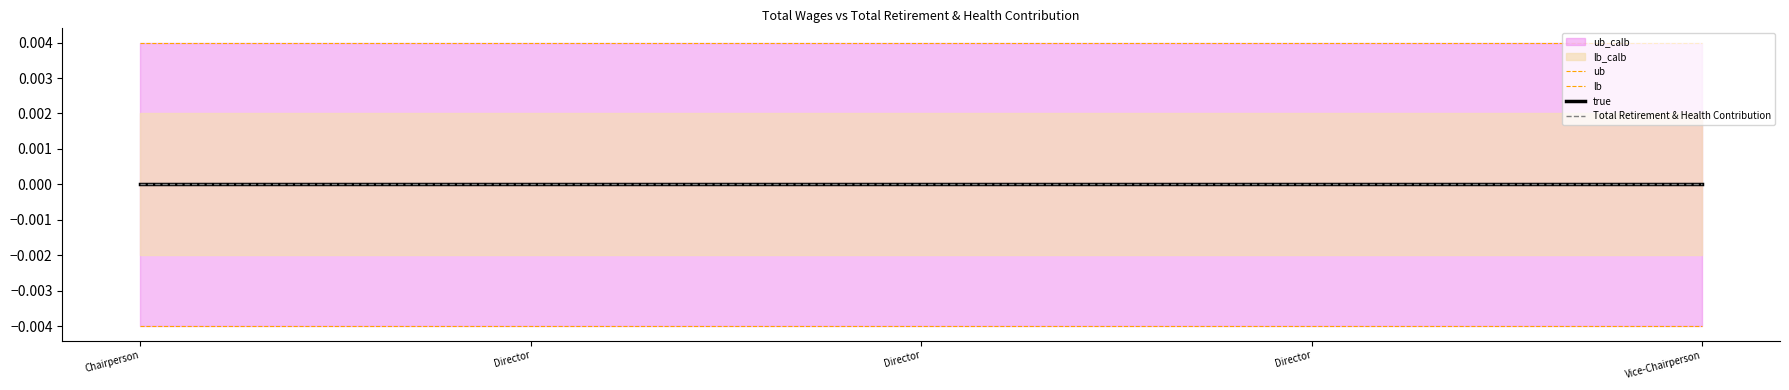

At which label is lb closest to 0?

Chairperson